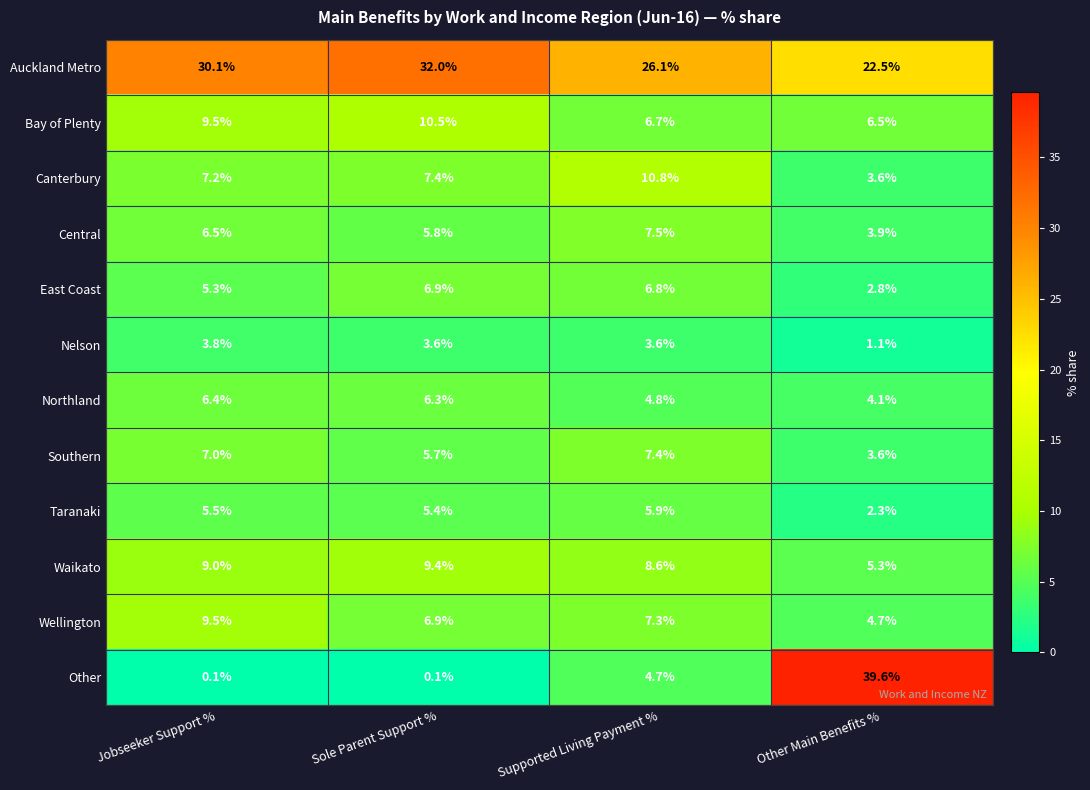

How many categories are shown in the chart?

4